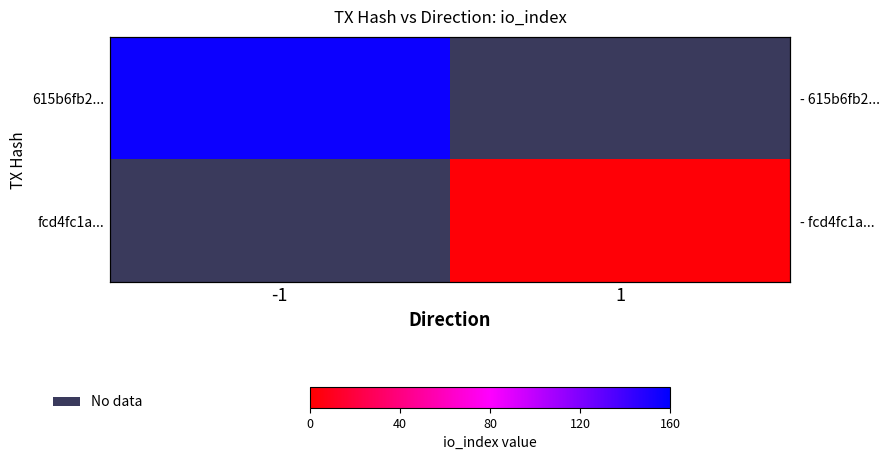

Is it true that 615b6fb2... equals 102.9 at -1?

False